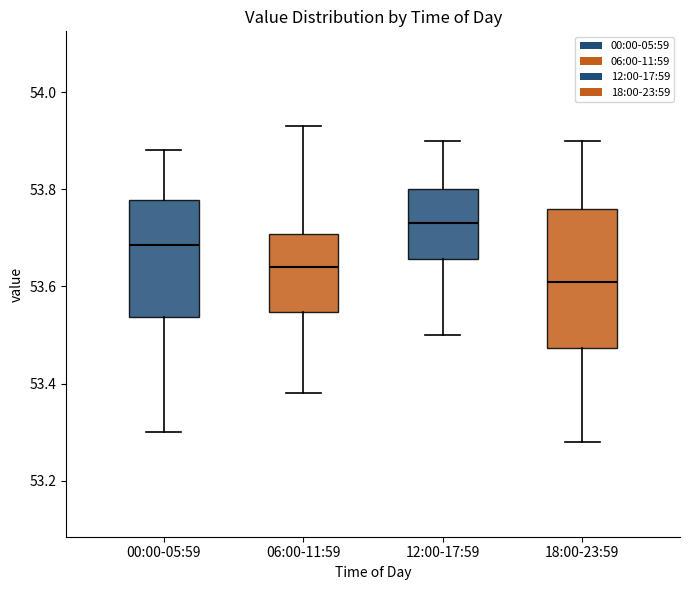

Reading left to right, read every box against the y-axis: the position of its median line, the range the box covers, and the ends of its whiskers. The values are not printed on the chart, so give them approximately, as read against the axis.

00:00-05:59: median 53.68, box 53.54 to 53.78, whiskers 53.30 to 53.88
06:00-11:59: median 53.64, box 53.54 to 53.70, whiskers 53.38 to 53.94
12:00-17:59: median 53.74, box 53.66 to 53.80, whiskers 53.50 to 53.90
18:00-23:59: median 53.62, box 53.48 to 53.76, whiskers 53.28 to 53.90